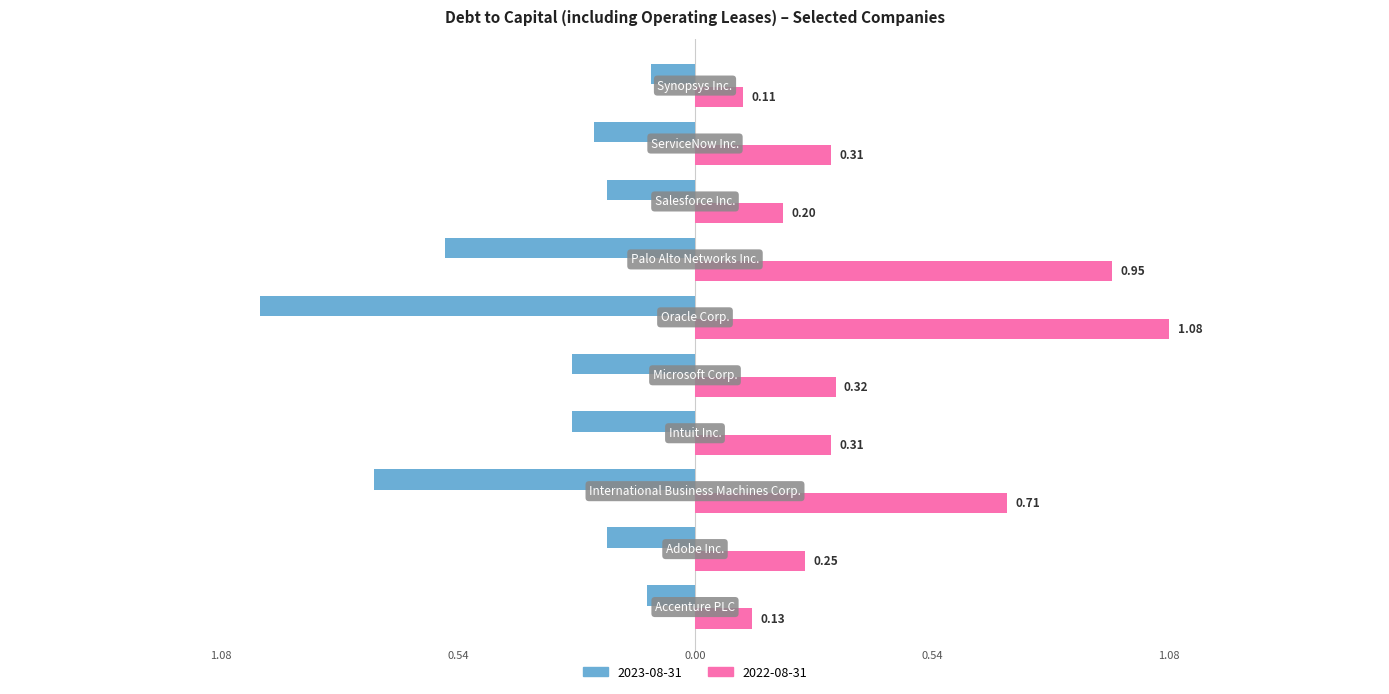

What are all the series names shown in the legend?

2023-08-31, 2022-08-31